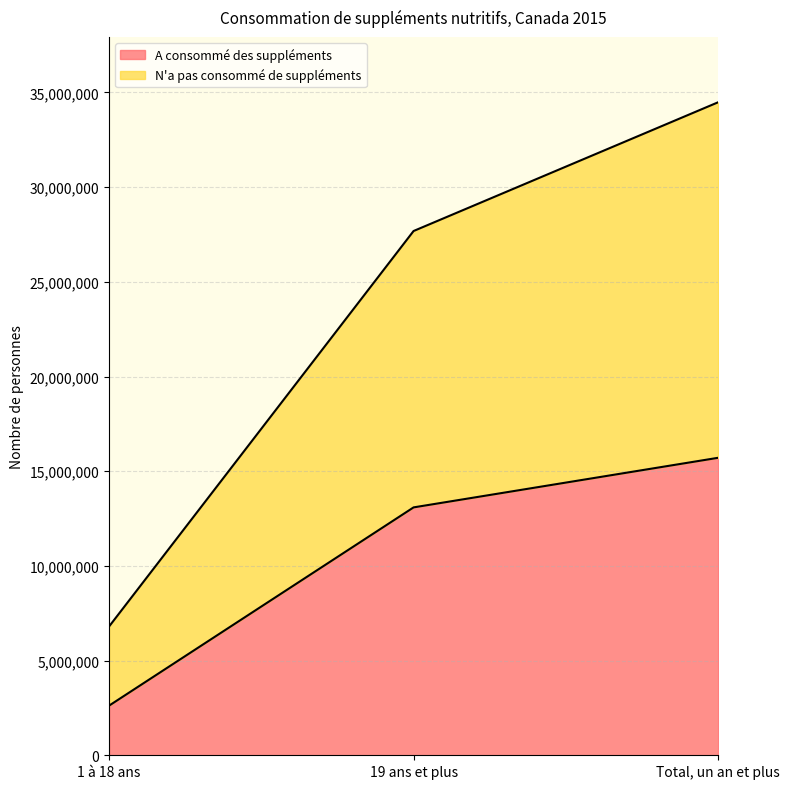

At which label does N'a pas consommé de suppléments first exceed 27684200?

Total, un an et plus